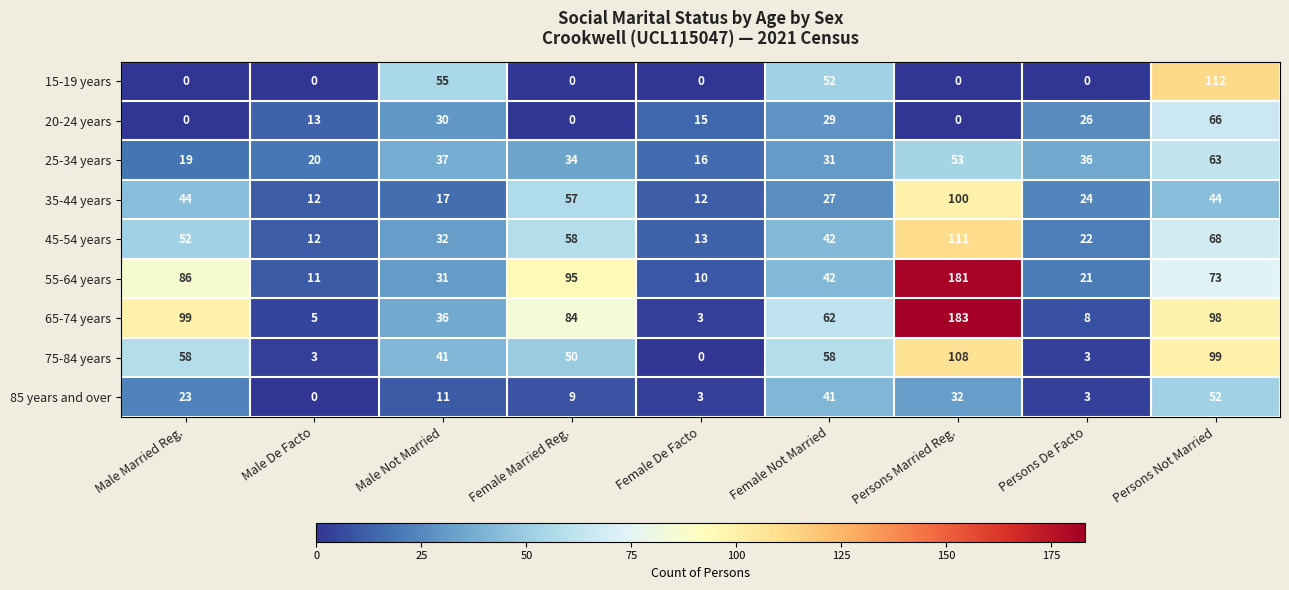

What is the sum of the 45-54 years values at Female Married Reg. and Female De Facto?

71